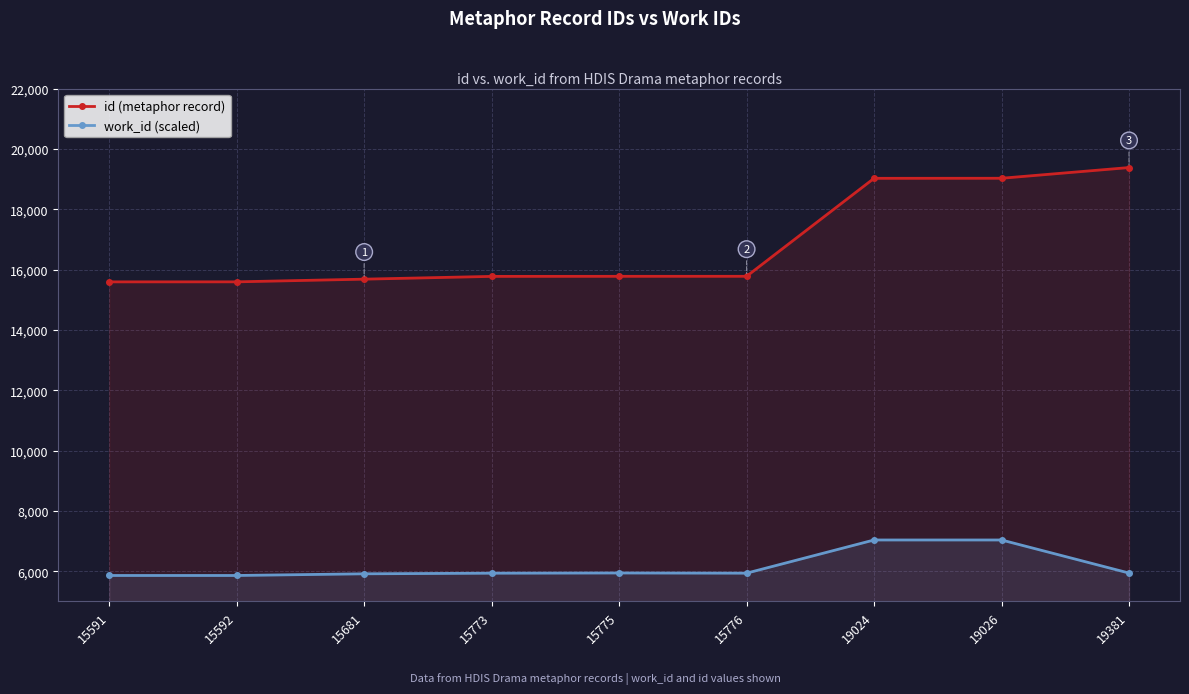

Rank the series at 15776 from highest to lowest value.

id (metaphor record), work_id (scaled)